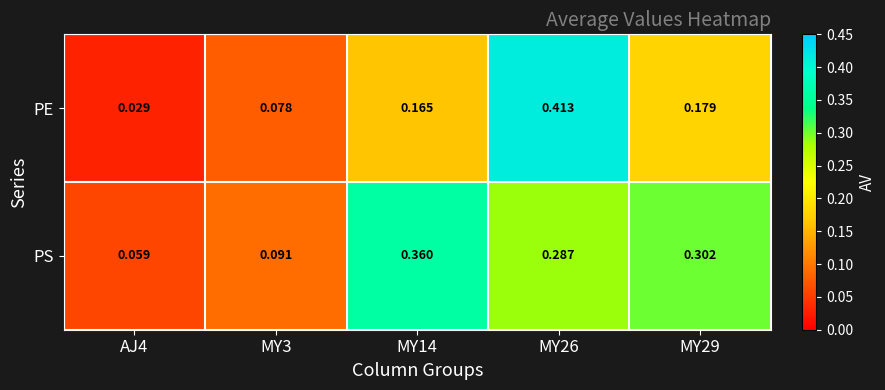

Rank the series by their average value, from highest to lowest.

PS, PE